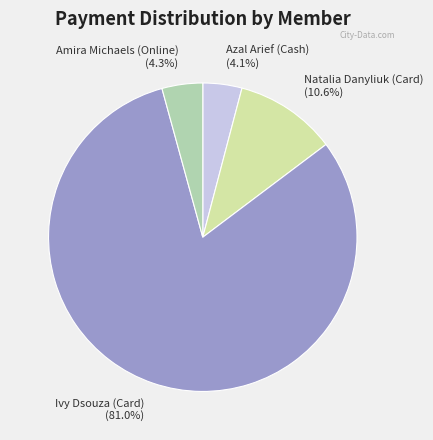

To the nearest percent, what is the difference between the largest and smallest slice percentages?

77%